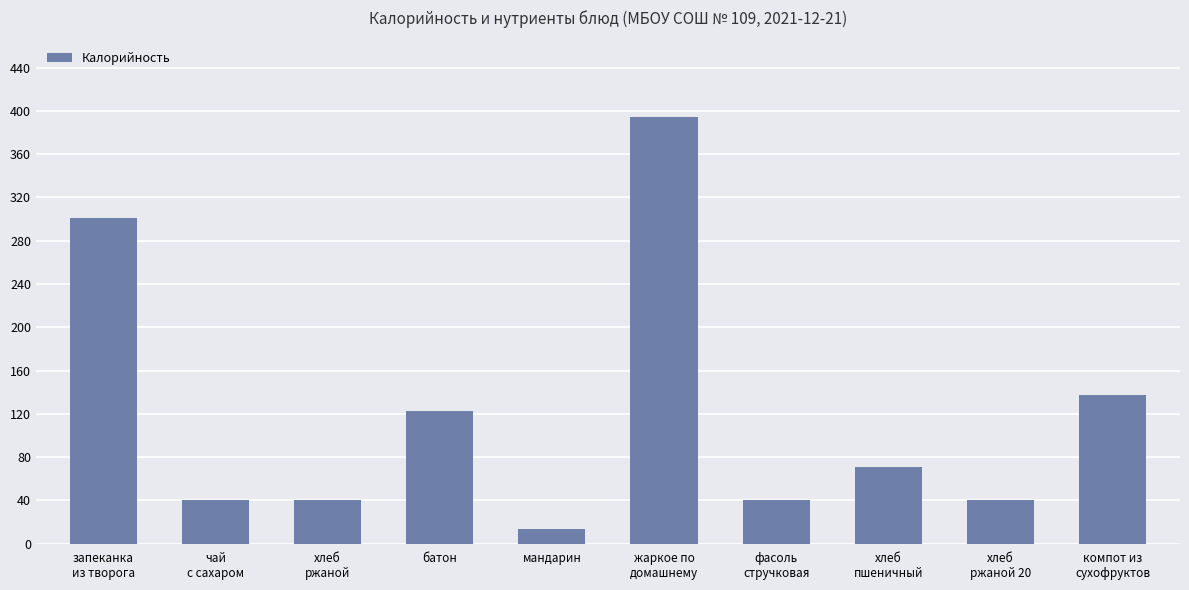

How many values are below 70?

5